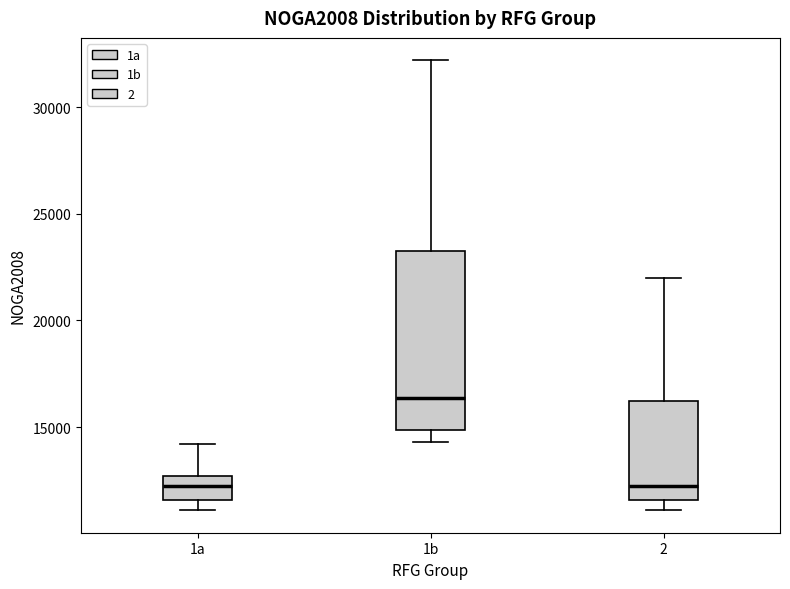

Comparing the boxes themselves (not the whiskers), which one is the tallest?

1b